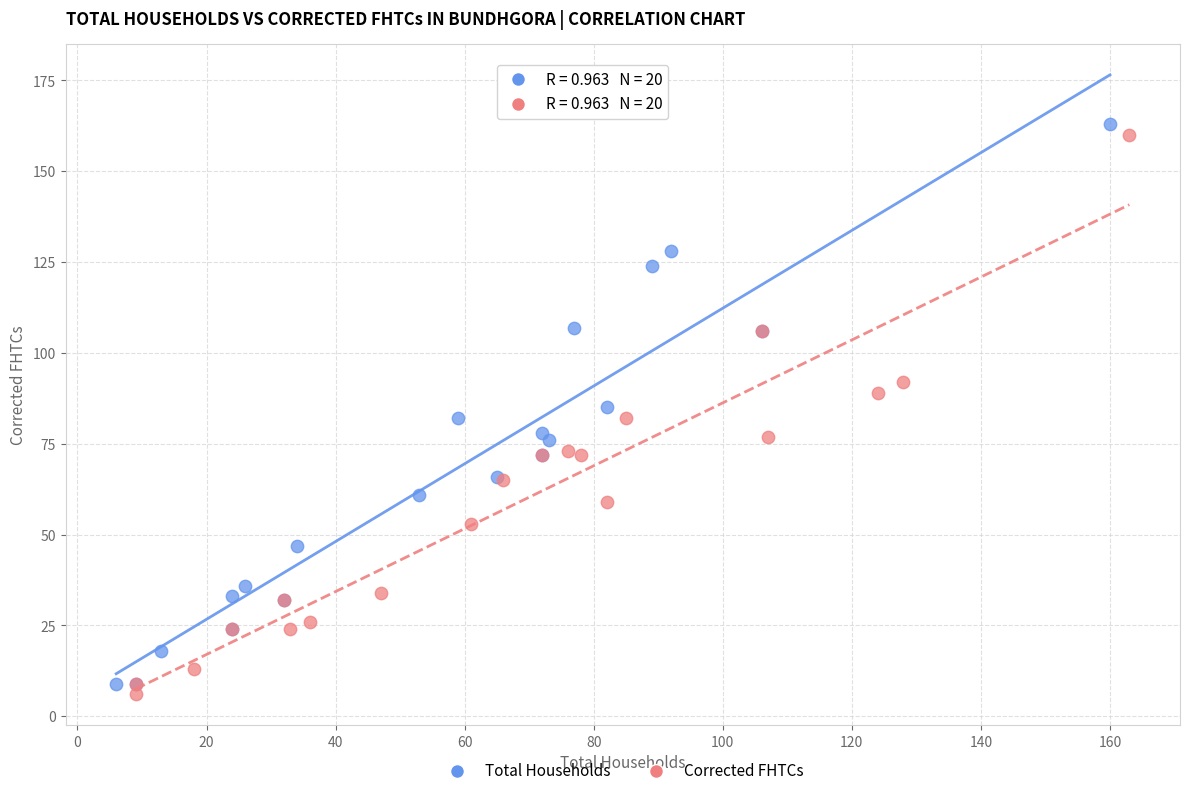

What are all the series names shown in the legend?

Total Households, Corrected FHTCs